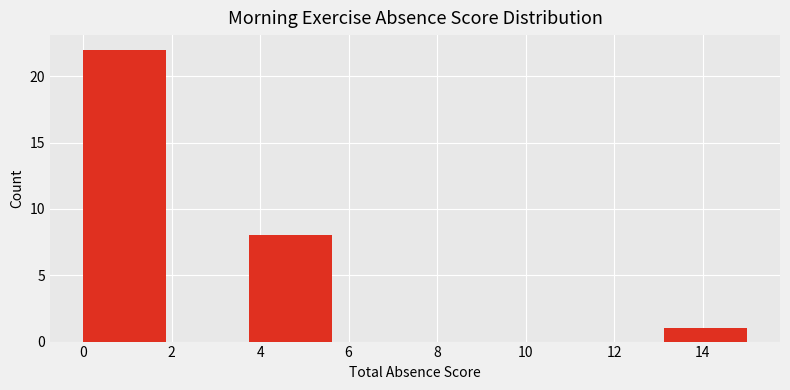

Which range on the x-axis has the tallest bar?

0.0 to 1.8